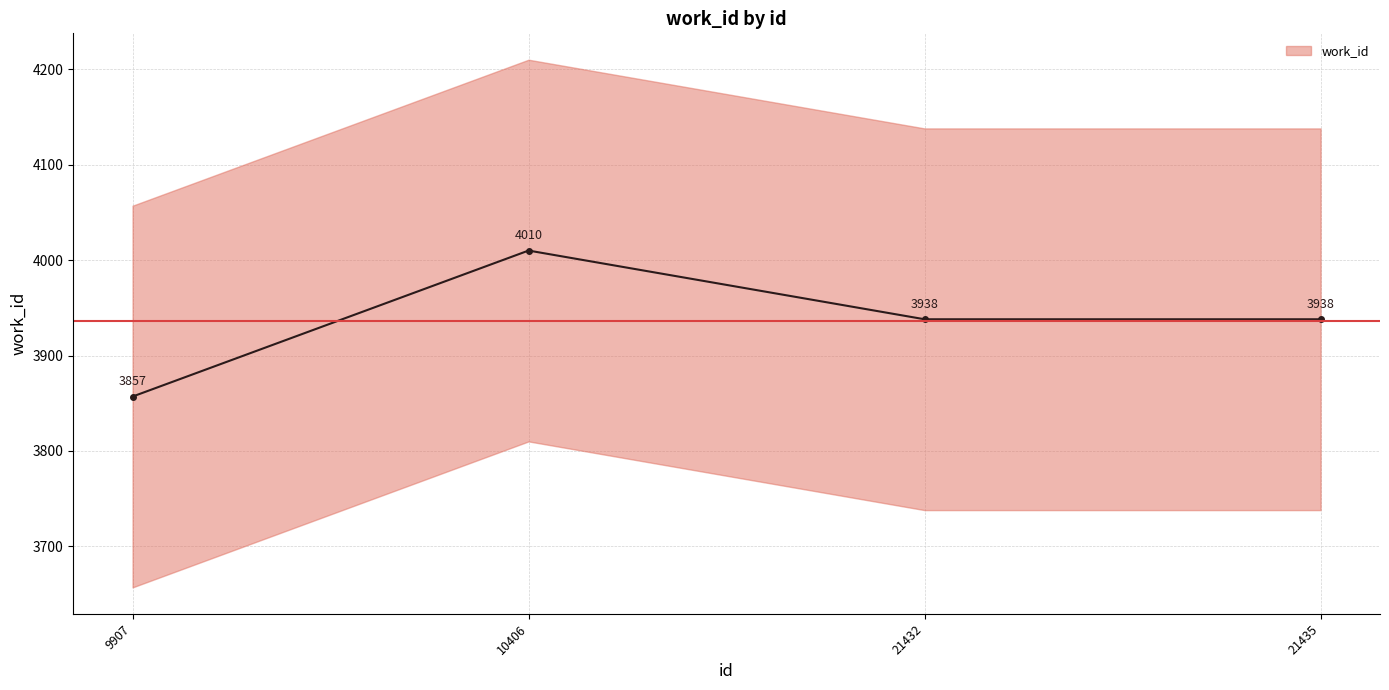

Does the chart display data point markers on the line(s)?

Yes